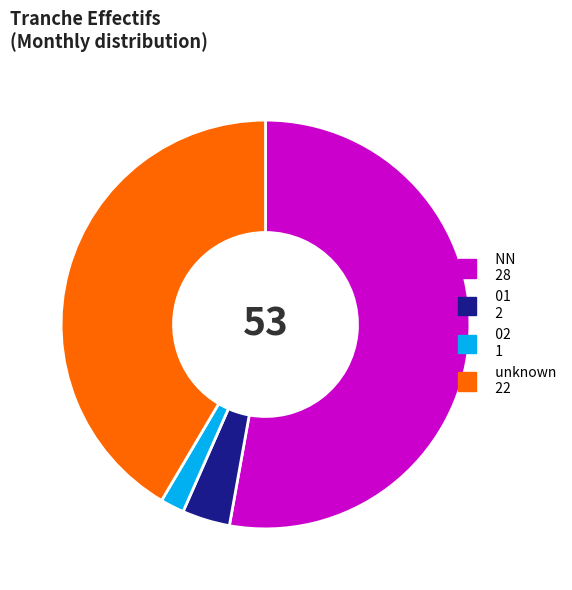

How many slices are in this pie chart?

4